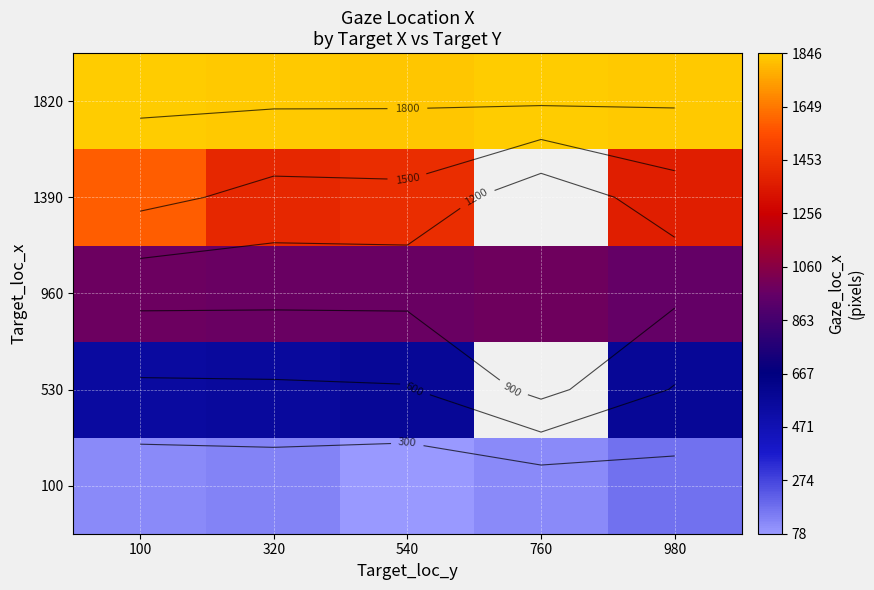

True or false: 960 has a value of 978.3 at 100.

True